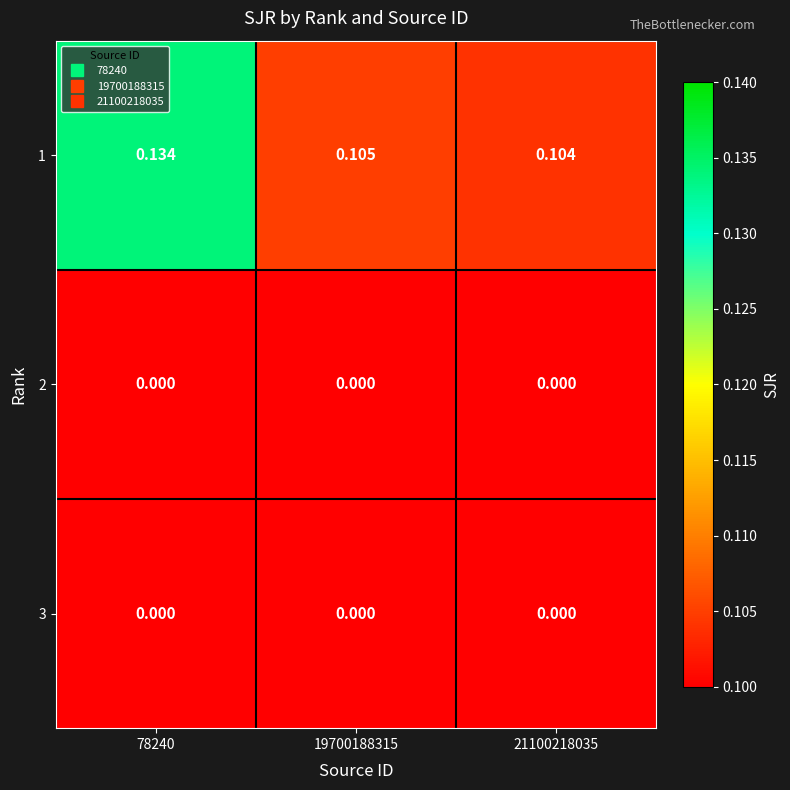

At how many categories does at least one series exceed 0?

3